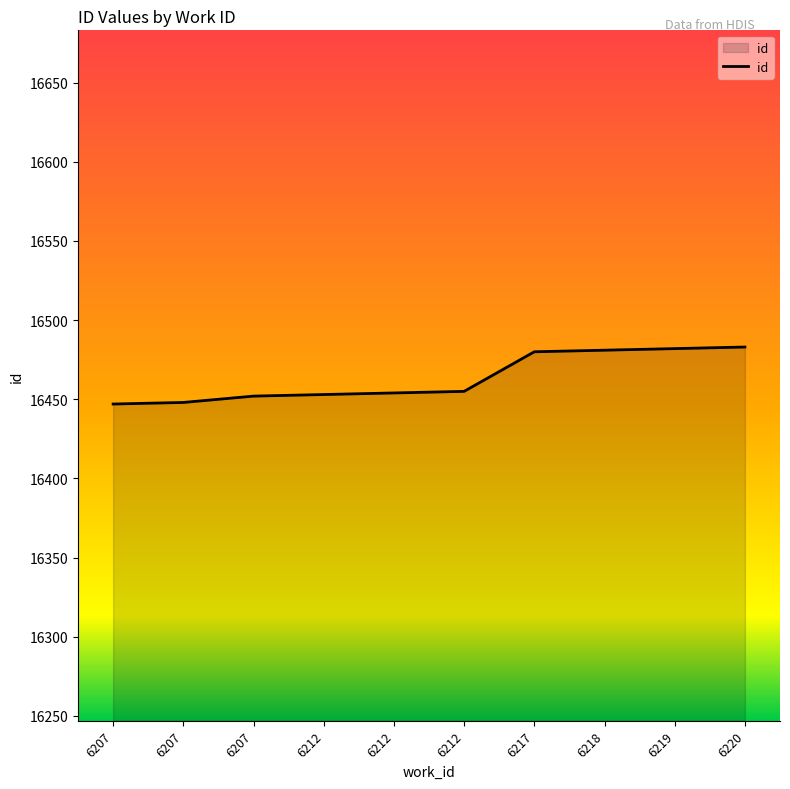

True or false: there are more than 0 points higher than both neighbors.

False